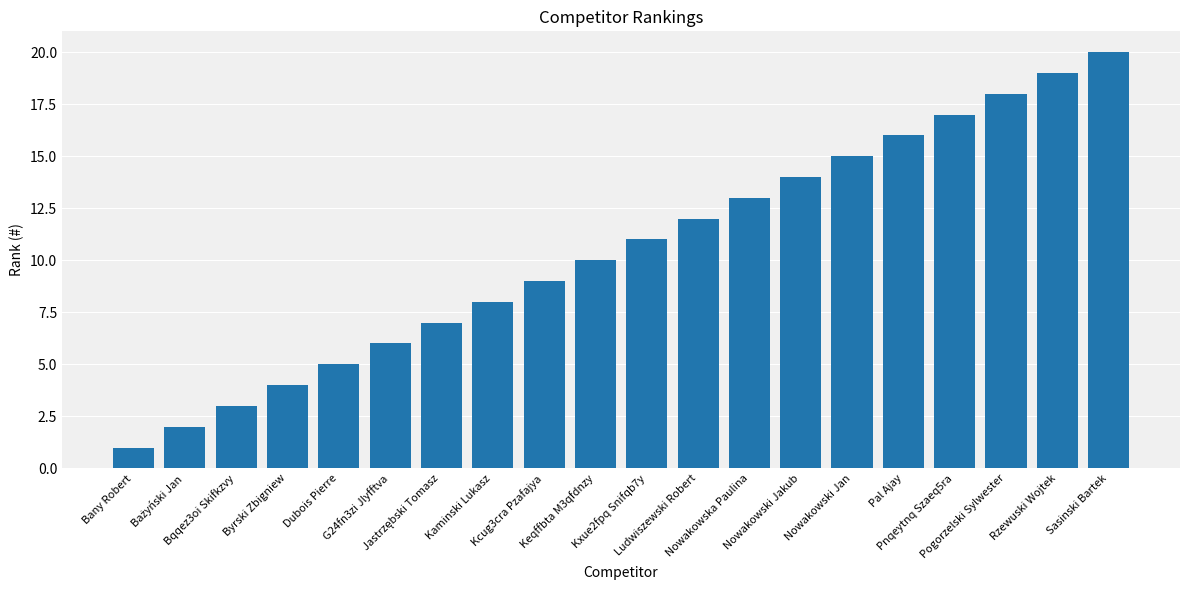

Reading right to left, extract all data points from this chart.

20	19	18	17	16	15	14	13	12	11	10	9	8	7	6	5	4	3	2	1